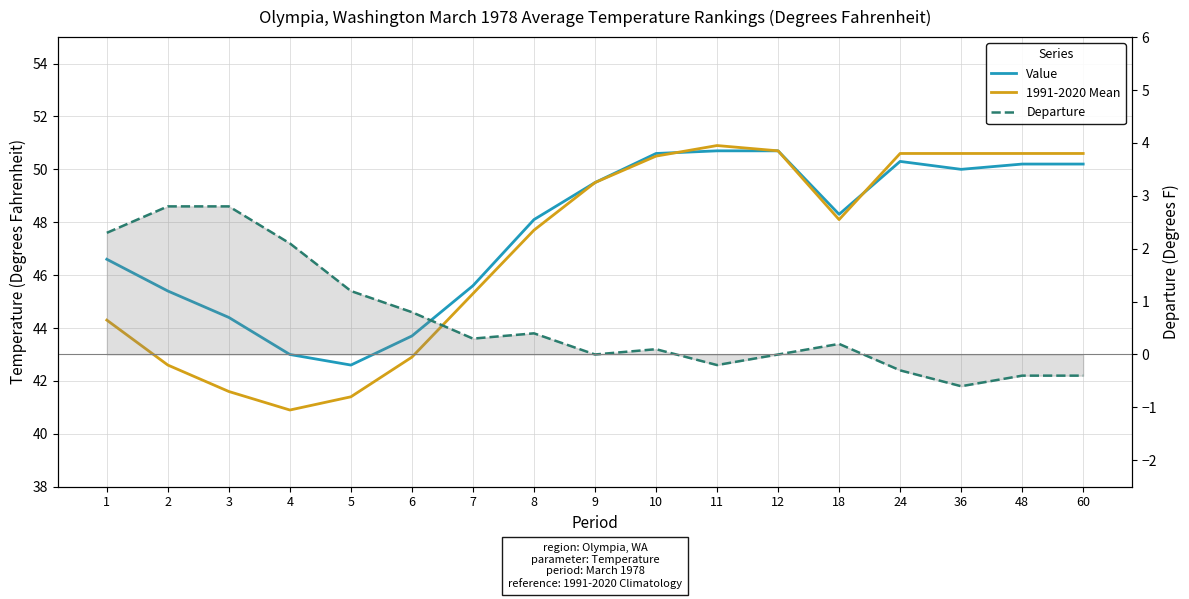

At which category does Value reach its first local valley?

5